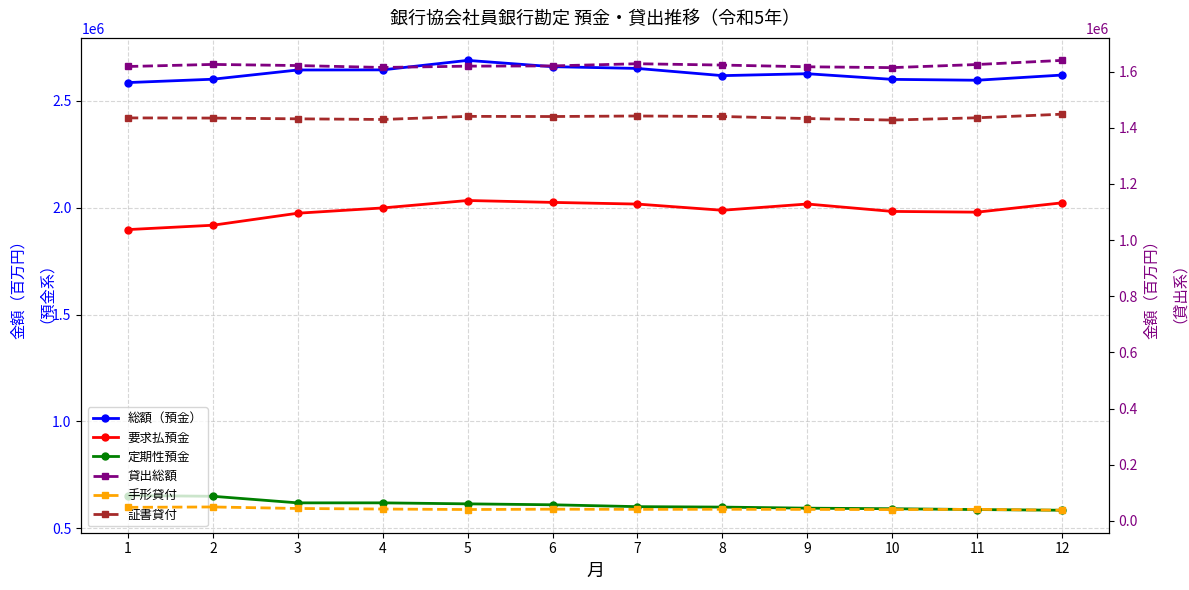

Which has a higher value, 2 or 6?

6